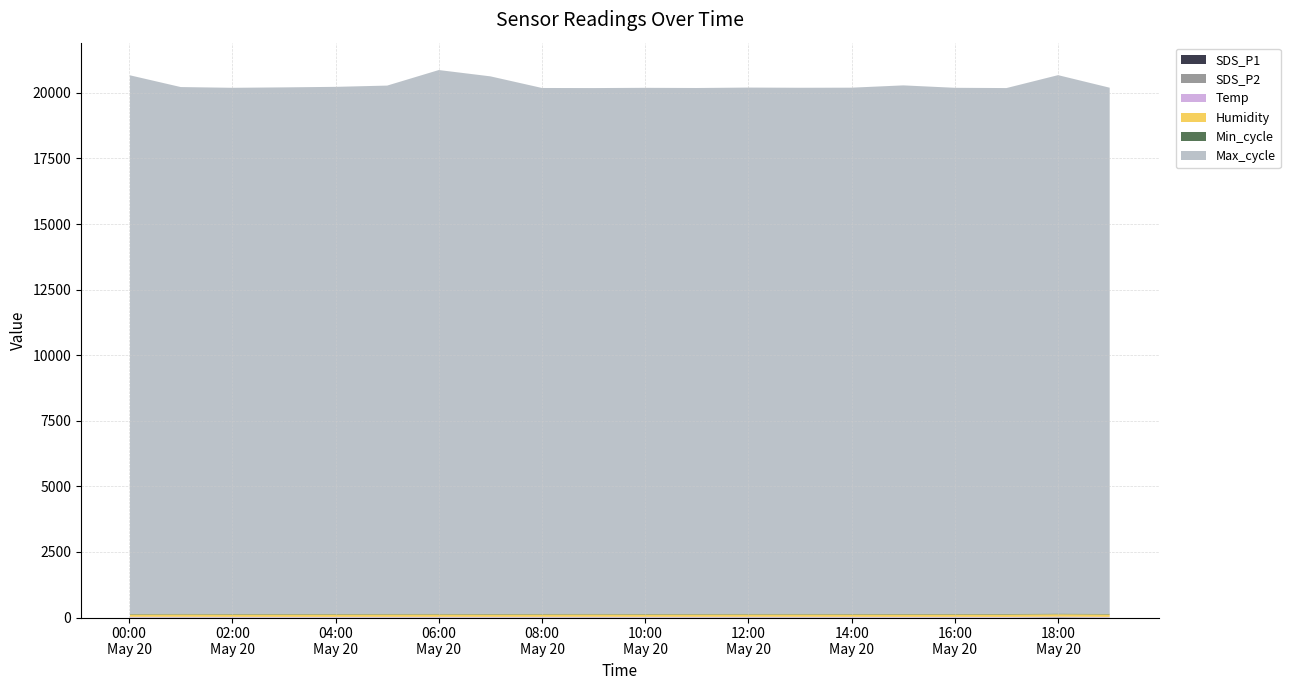

Reading left to right, transcribe all the data shown in this chart.

SDS_P1: 2022/05/20 00:01=5.0	2022/05/20 01:00=5.8	2022/05/20 02:00=4.4	2022/05/20 03:00=3.4	2022/05/20 04:00=3.7	2022/05/20 05:00=4.2	2022/05/20 06:00=5.0	2022/05/20 07:00=4.0	2022/05/20 08:00=4.7	2022/05/20 09:00=6.6	2022/05/20 10:00=4.9	2022/05/20 11:00=5.2	2022/05/20 12:00=6.3	2022/05/20 13:00=6.0	2022/05/20 14:00=4.7	2022/05/20 15:00=3.6	2022/05/20 16:00=4.4	2022/05/20 17:00=2.8	2022/05/20 18:00=12.1	2022/05/20 19:00=3.5
SDS_P2: 2022/05/20 00:01=1.9	2022/05/20 01:00=3.0	2022/05/20 02:00=1.8	2022/05/20 03:00=2.2	2022/05/20 04:00=1.9	2022/05/20 05:00=2.3	2022/05/20 06:00=2.1	2022/05/20 07:00=1.9	2022/05/20 08:00=2.3	2022/05/20 09:00=2.2	2022/05/20 10:00=1.9	2022/05/20 11:00=2.2	2022/05/20 12:00=2.0	2022/05/20 13:00=2.2	2022/05/20 14:00=2.1	2022/05/20 15:00=1.8	2022/05/20 16:00=1.8	2022/05/20 17:00=1.5	2022/05/20 18:00=2.3	2022/05/20 19:00=1.9
Temp: 2022/05/20 00:01=20.2	2022/05/20 01:00=19.2	2022/05/20 02:00=19.3	2022/05/20 03:00=19.1	2022/05/20 04:00=19.0	2022/05/20 05:00=19.0	2022/05/20 06:00=19.0	2022/05/20 07:00=19.8	2022/05/20 08:00=19.3	2022/05/20 09:00=19.3	2022/05/20 10:00=19.3	2022/05/20 11:00=19.3	2022/05/20 12:00=19.2	2022/05/20 13:00=19.2	2022/05/20 14:00=19.2	2022/05/20 15:00=19.3	2022/05/20 16:00=19.3	2022/05/20 17:00=19.3	2022/05/20 18:00=19.3	2022/05/20 19:00=19.3
Humidity: 2022/05/20 00:01=88.9	2022/05/20 01:00=90.3	2022/05/20 02:00=90.6	2022/05/20 03:00=91.4	2022/05/20 04:00=91.8	2022/05/20 05:00=91.8	2022/05/20 06:00=91.8	2022/05/20 07:00=89.8	2022/05/20 08:00=90.9	2022/05/20 09:00=90.0	2022/05/20 10:00=90.0	2022/05/20 11:00=90.0	2022/05/20 12:00=90.1	2022/05/20 13:00=90.2	2022/05/20 14:00=90.7	2022/05/20 15:00=90.6	2022/05/20 16:00=90.6	2022/05/20 17:00=90.7	2022/05/20 18:00=90.9	2022/05/20 19:00=91.0
Min_cycle: 2022/05/20 00:01=28.0	2022/05/20 01:00=28.0	2022/05/20 02:00=28.0	2022/05/20 03:00=28.0	2022/05/20 04:00=28.0	2022/05/20 05:00=28.0	2022/05/20 06:00=28.0	2022/05/20 07:00=28.0	2022/05/20 08:00=28.0	2022/05/20 09:00=28.0	2022/05/20 10:00=28.0	2022/05/20 11:00=28.0	2022/05/20 12:00=28.0	2022/05/20 13:00=28.0	2022/05/20 14:00=28.0	2022/05/20 15:00=28.0	2022/05/20 16:00=28.0	2022/05/20 17:00=28.0	2022/05/20 18:00=28.0	2022/05/20 19:00=28.0
Max_cycle: 2022/05/20 00:01=20524.0	2022/05/20 01:00=20074.0	2022/05/20 02:00=20048.0	2022/05/20 03:00=20064.0	2022/05/20 04:00=20084.0	2022/05/20 05:00=20131.0	2022/05/20 06:00=20723.0	2022/05/20 07:00=20485.0	2022/05/20 08:00=20040.0	2022/05/20 09:00=20036.0	2022/05/20 10:00=20047.0	2022/05/20 11:00=20040.0	2022/05/20 12:00=20055.0	2022/05/20 13:00=20048.0	2022/05/20 14:00=20052.0	2022/05/20 15:00=20141.0	2022/05/20 16:00=20048.0	2022/05/20 17:00=20040.0	2022/05/20 18:00=20522.0	2022/05/20 19:00=20052.0